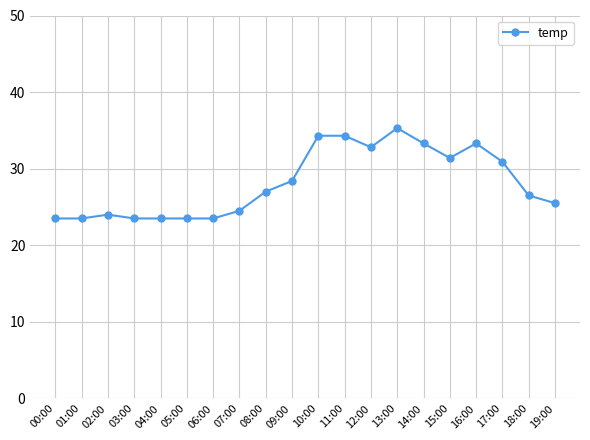

What is the smallest value displayed?

23.5